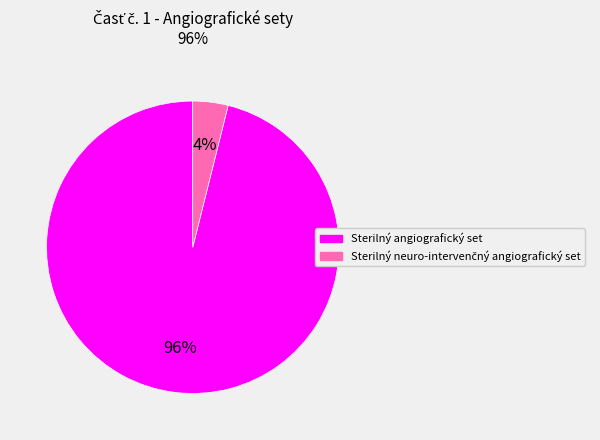

To the nearest percent, what is the difference between the largest and smallest slice percentages?

92%